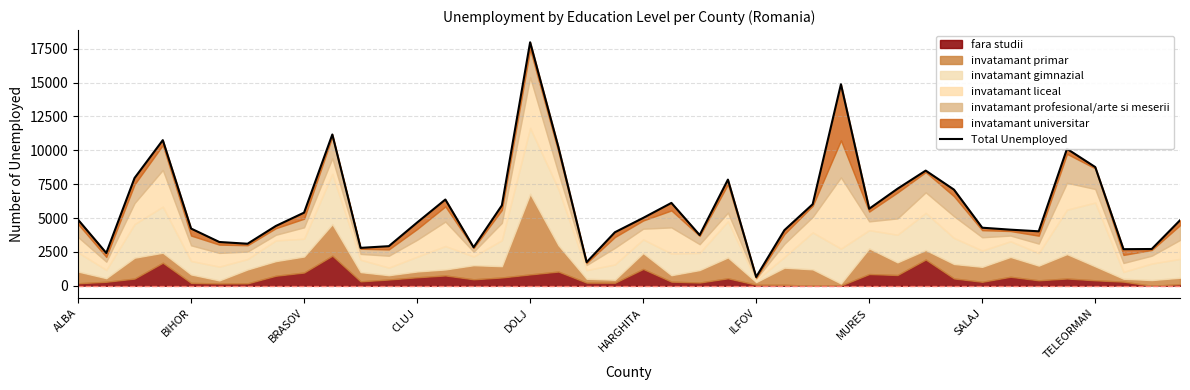

Reading right to left, list all the values displayed in this chart.

4836	2715	2702	8766	10112	4022	4143	4288	7100	8504	7163	5687	14882	6022	4108	649	7840	3746	6119	5010	3952	1743	10247	17981	5936	2844	6369	4670	2925	2799	11172	5401	4416	3104	3233	4226	10754	7957	2421	4881